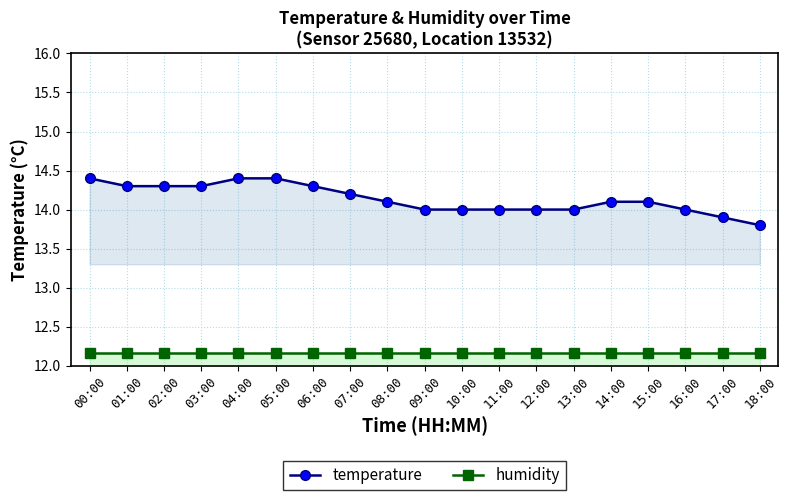

How many temperature values are between 14 and 15?

17